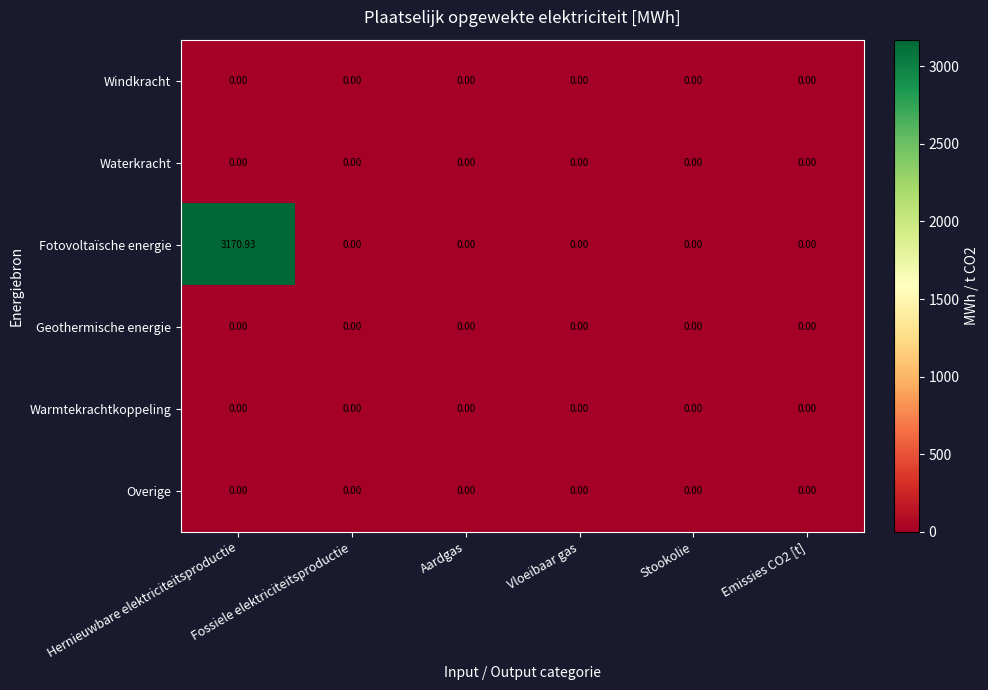

Which category has the highest value across all series?

Hernieuwbare elektriciteitsproductie